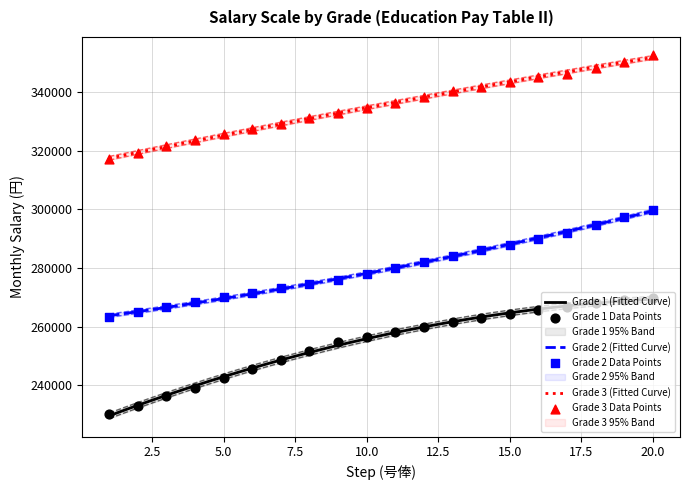

Which series contains the lowest Y value?

Grade 1